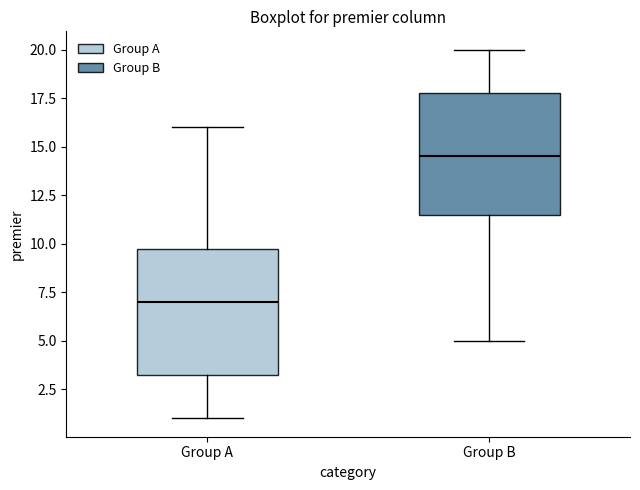

Reading left to right, transcribe this box plot: for each box, give where its median line is, the range the box spans, and where its two whiskers end, as read against the y-axis. The values are not printed on the chart, so give them approximately, as read against the axis.

Group A: median 7.0, box 3.5 to 10.0, whiskers 1.0 to 16.0
Group B: median 14.5, box 11.5 to 18.0, whiskers 5.0 to 20.0